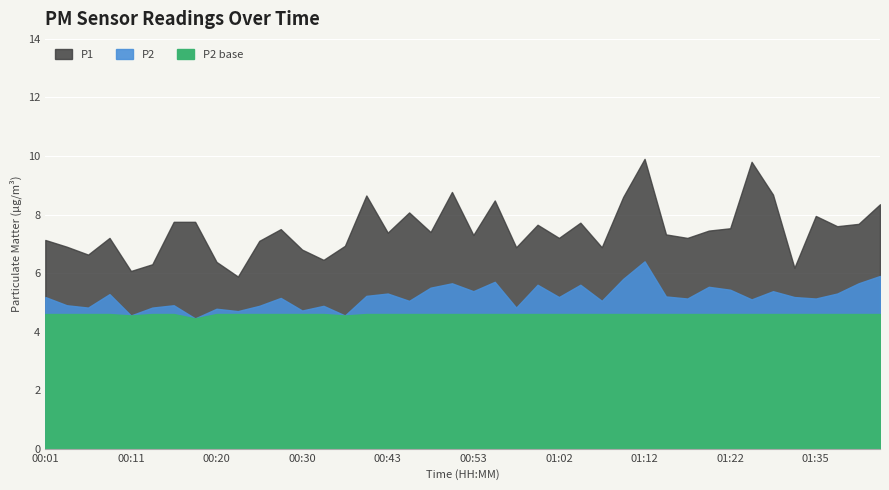

Which series has the largest total across all categories?

P1